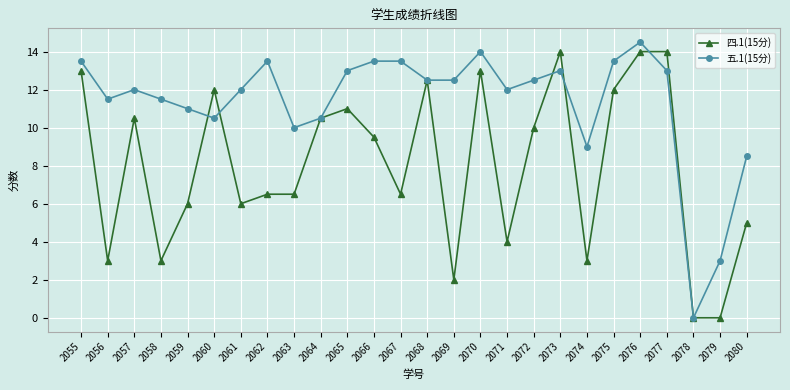

What is the difference between the 四.1(15分) values at 2064 and 2060?

1.5